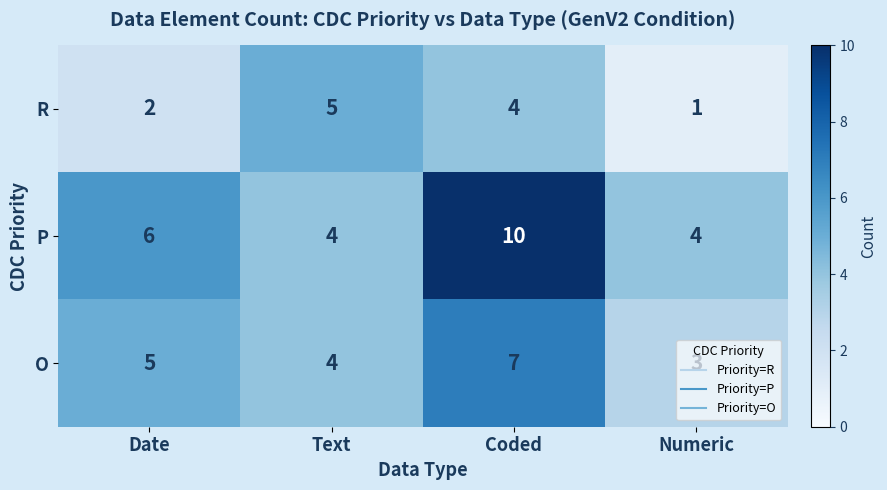

How many categories are shown in the chart?

4